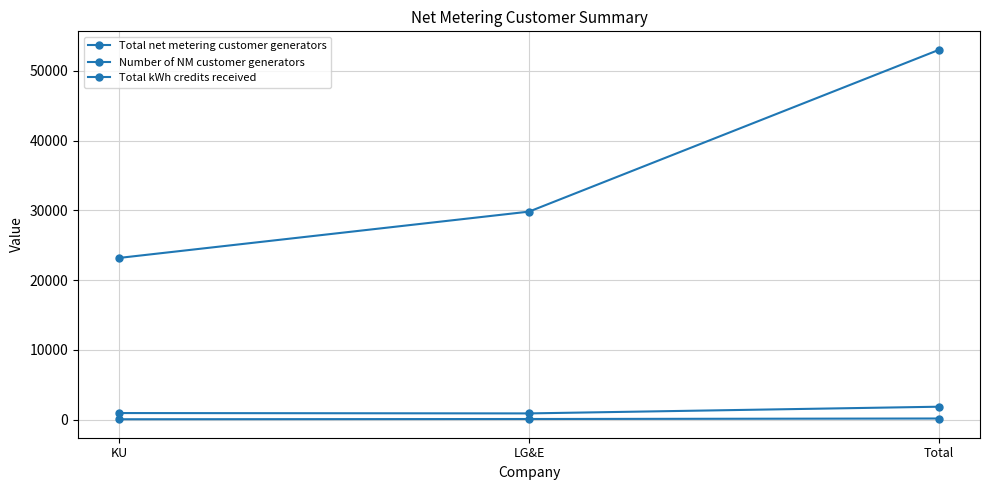

What is the difference between the highest and lowest values at Total?

52821